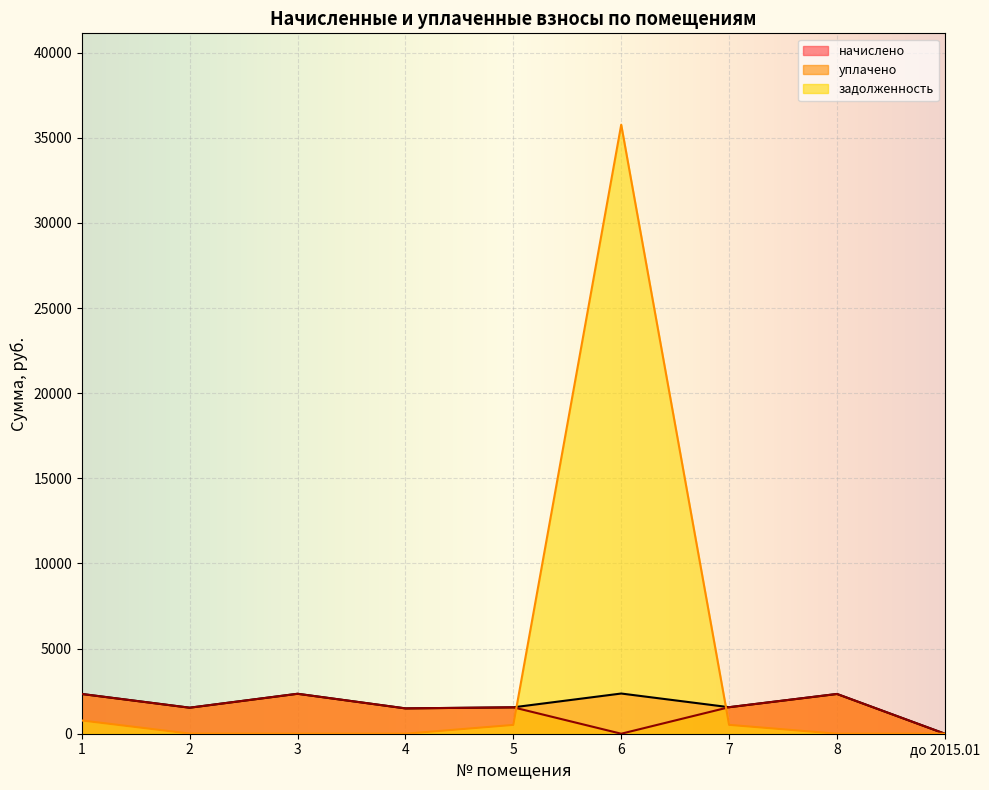

What is the greatest value displayed?

35770.4